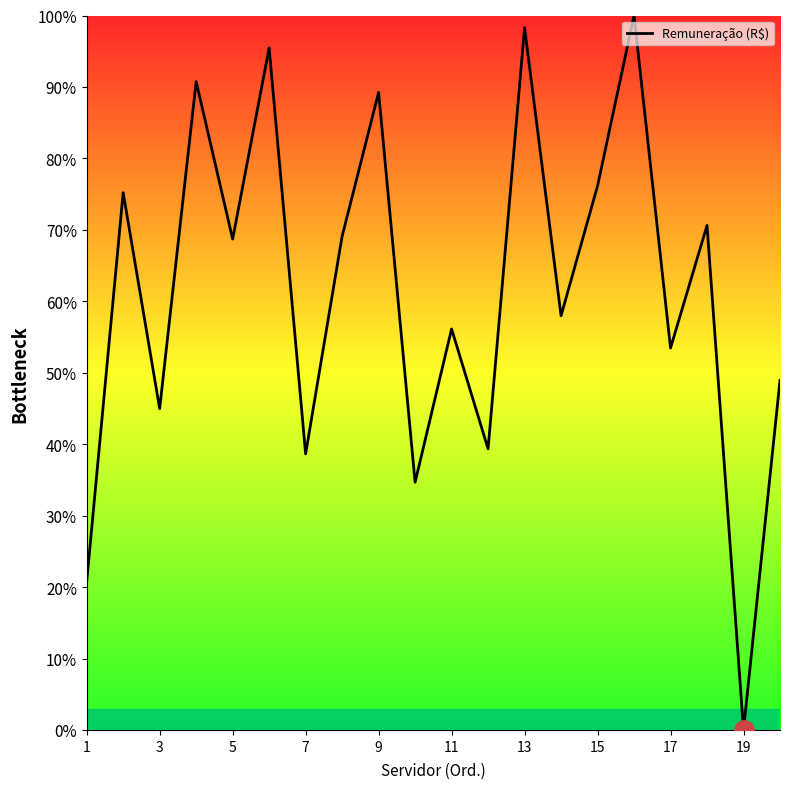

What is the difference between the maximum and minimum values?

100.0